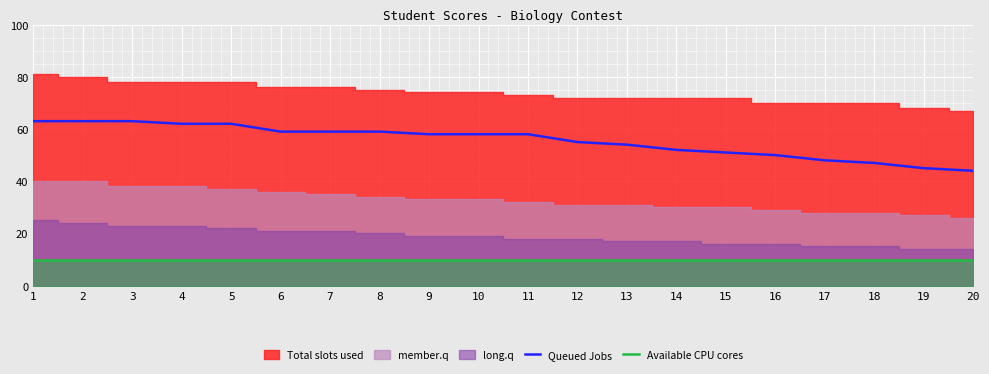

True or false: Queued Jobs and Available CPU cores cross at least once.

False